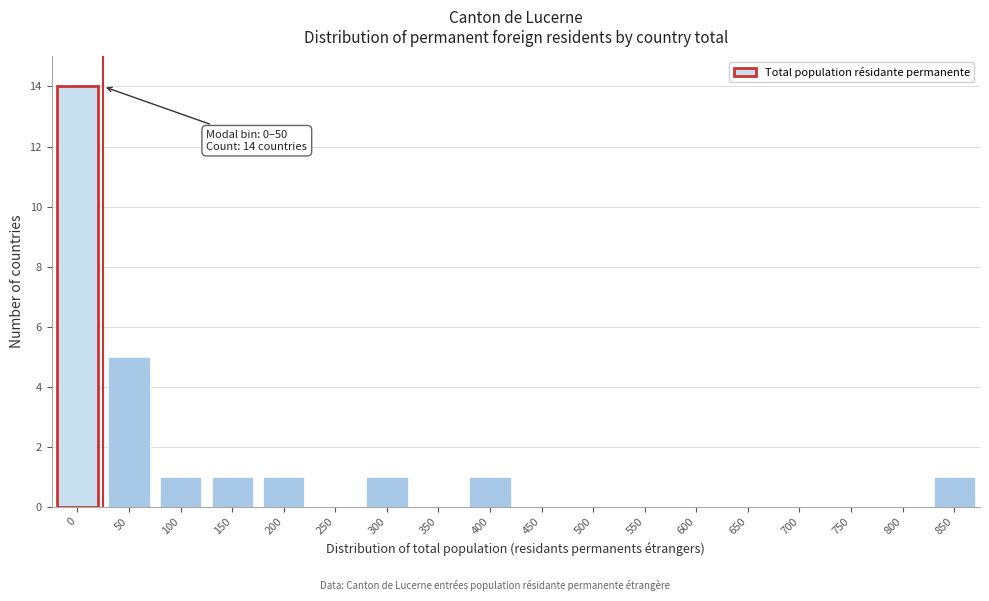

Reading left to right, what are all the values shown in this chart?

0=14	50=5	100=1	150=1	200=1	250=0	300=1	350=0	400=1	450=0	500=0	550=0	600=0	650=0	700=0	750=0	800=0	850=1